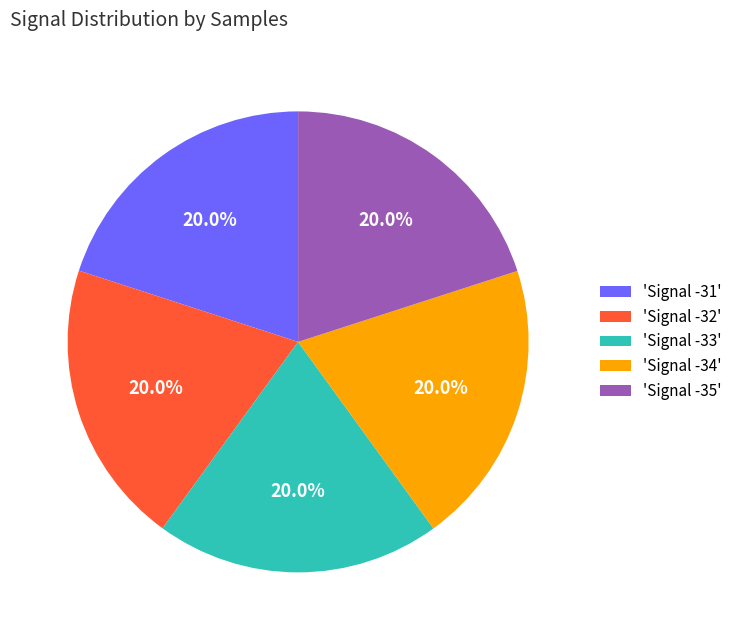

What percentage do 'Signal -33' and 'Signal -32' together represent?

40.0%